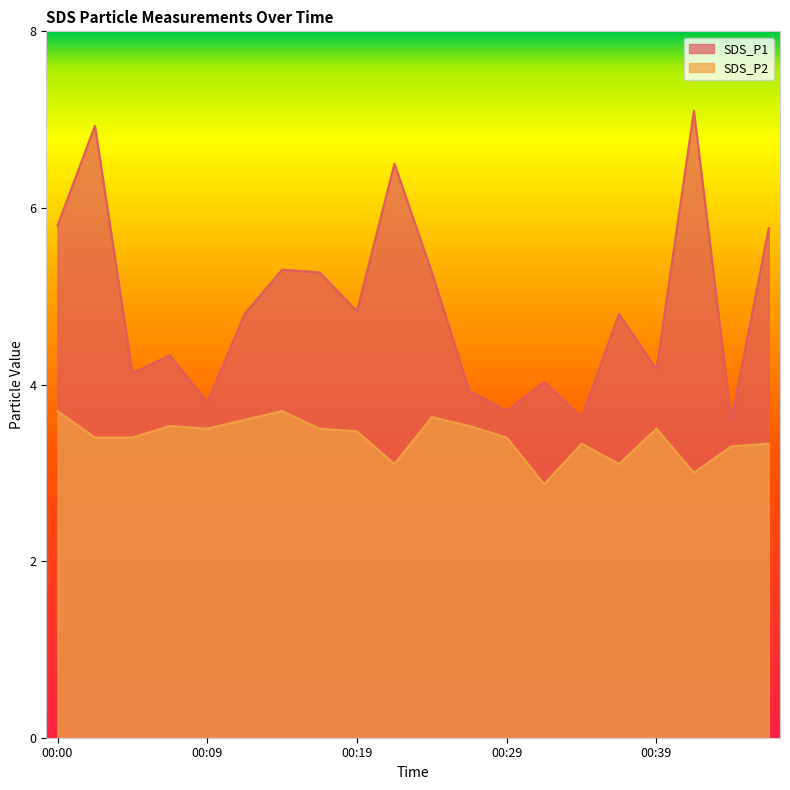

What are all the series names shown in the legend?

SDS_P1, SDS_P2